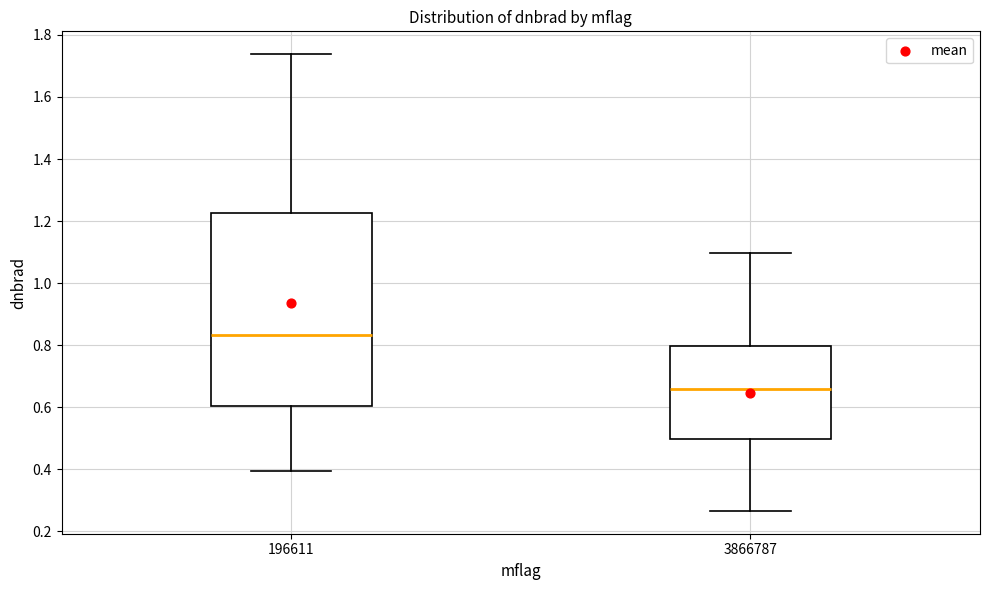

Which box's median line is the lowest?

3866787